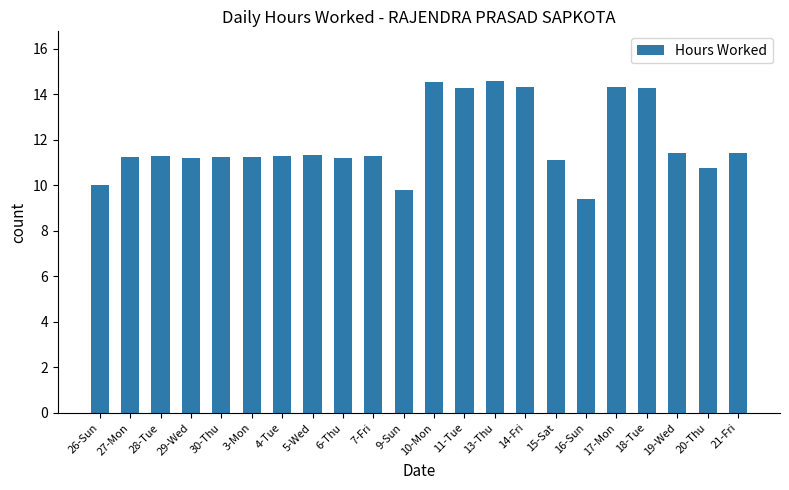

What is the ratio of the value at 30-Thu to the value at 16-Sun?

1.2